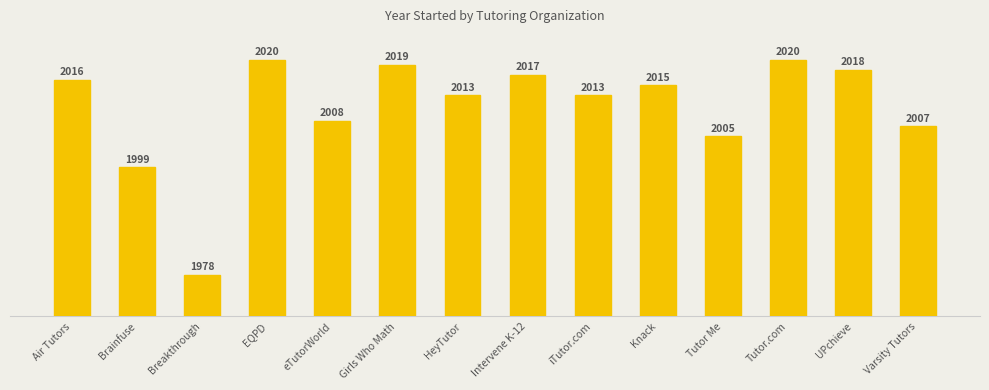

The value at iTutor.com is 2013. True or false?

True